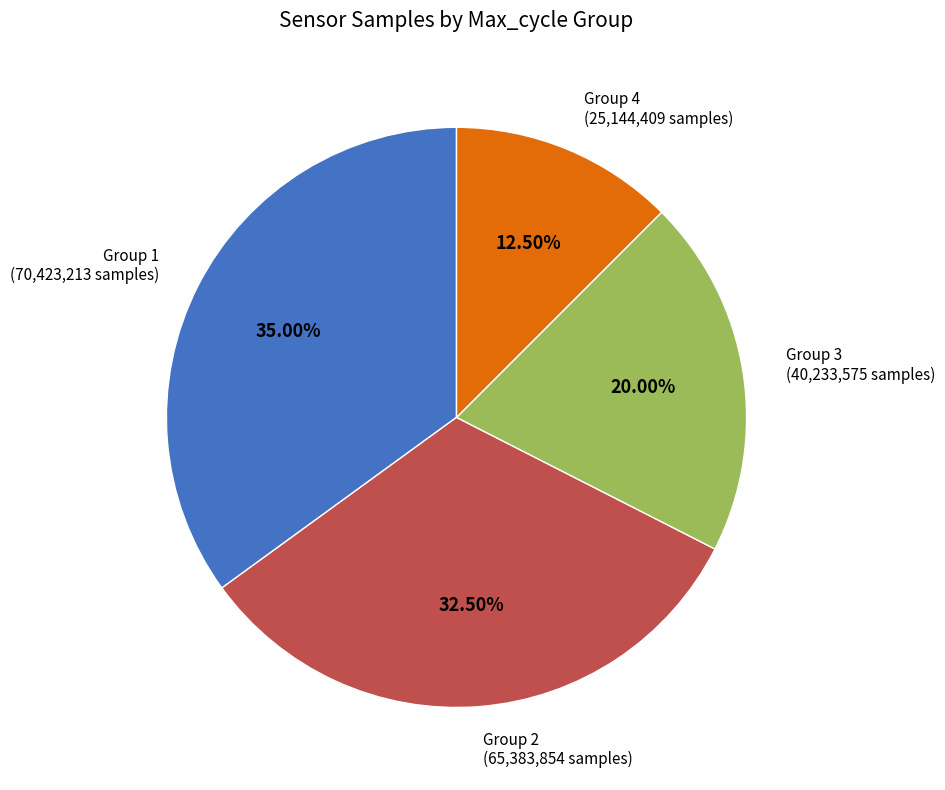

Is there a majority slice in this chart?

No